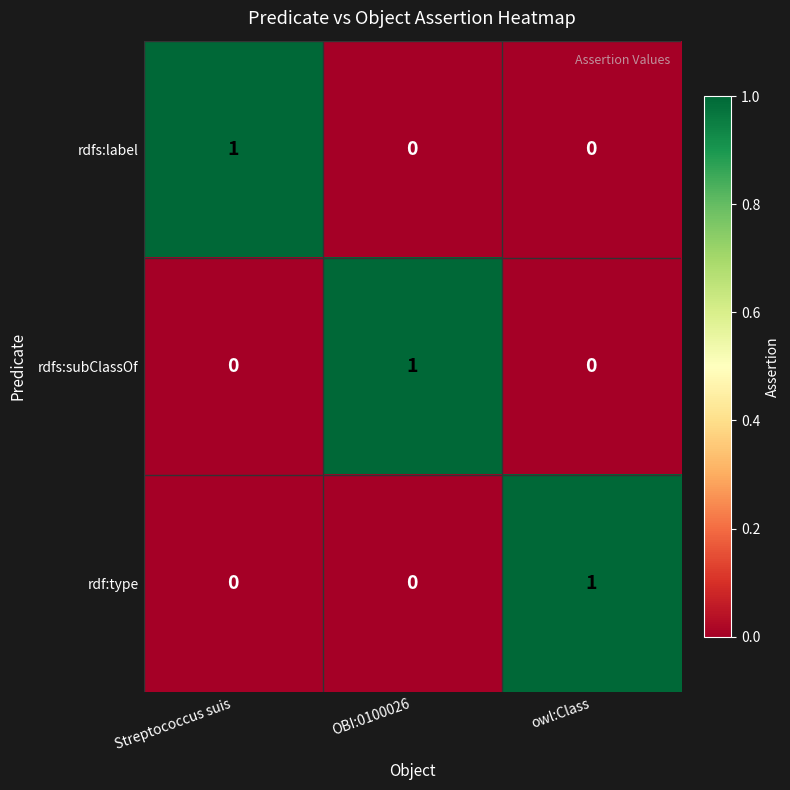

At how many categories does at least one series exceed 0?

3